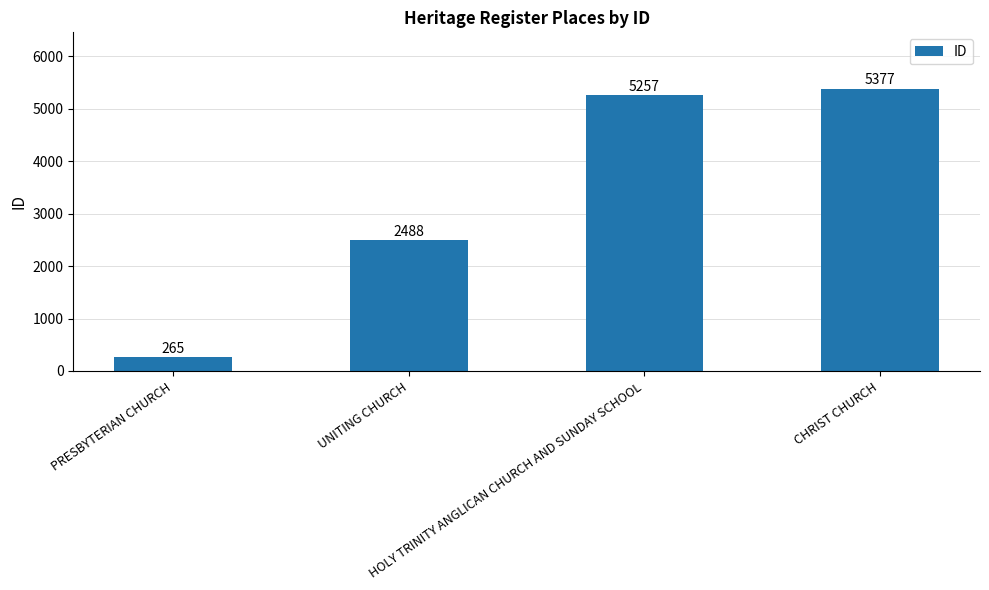

What is the change in value from PRESBYTERIAN CHURCH to UNITING CHURCH?

+2223